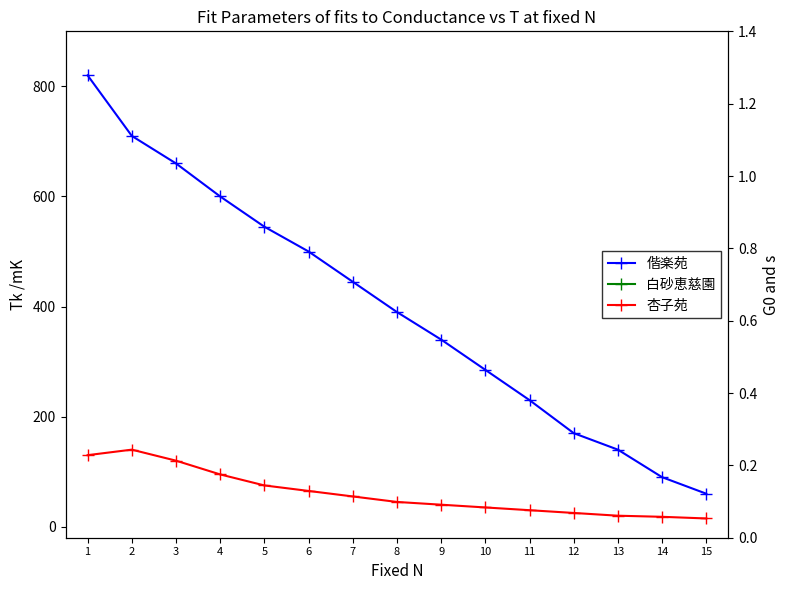

What is the total value across all series at 14?

653